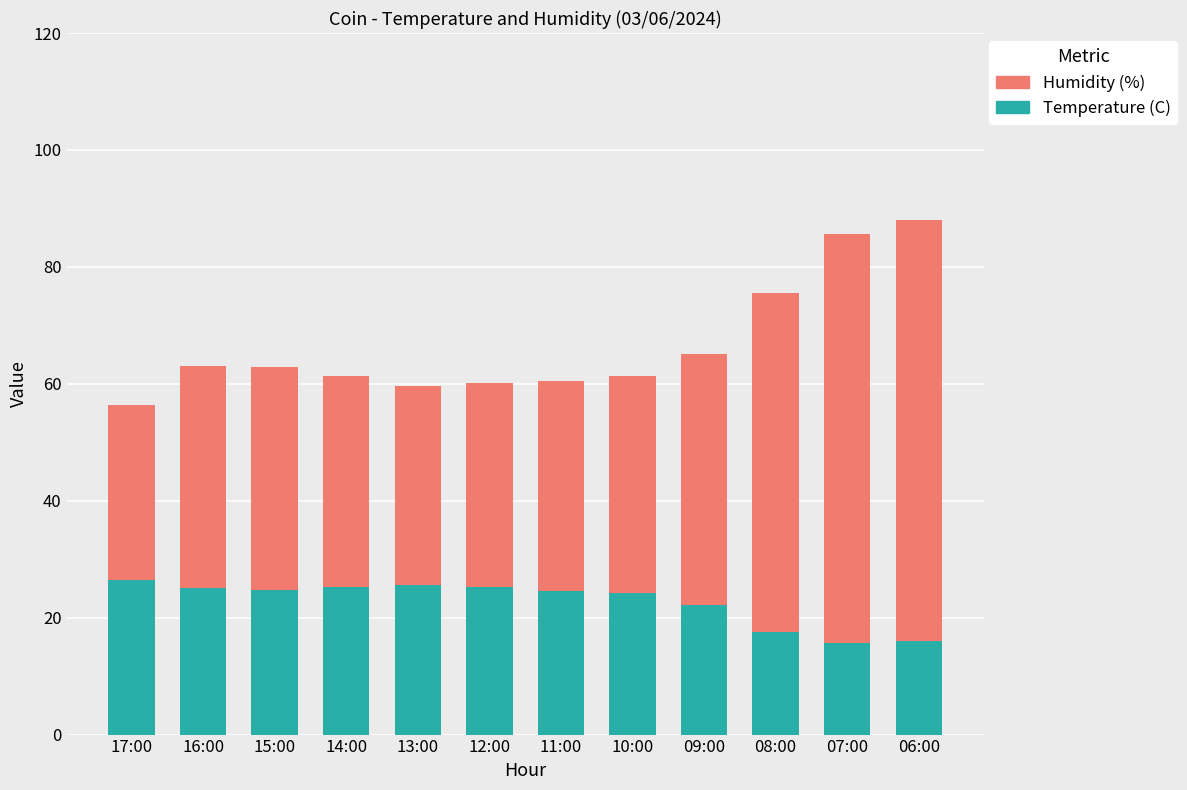

What is the sum of all Temperature (C) values?

272.4